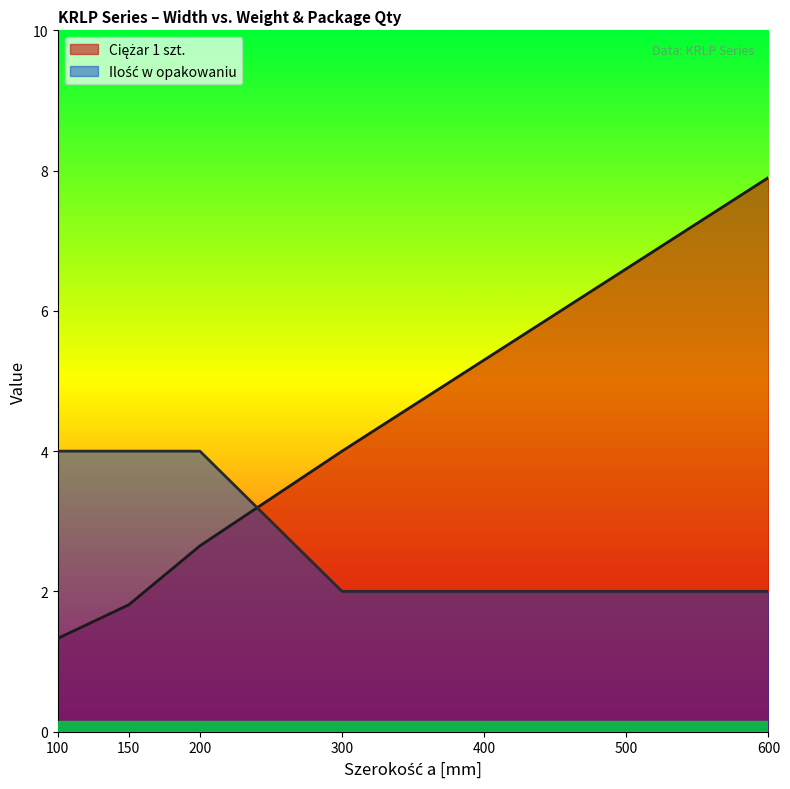

What is the difference between the maximum and minimum values in the Ilość w opakowaniu series?

2.0